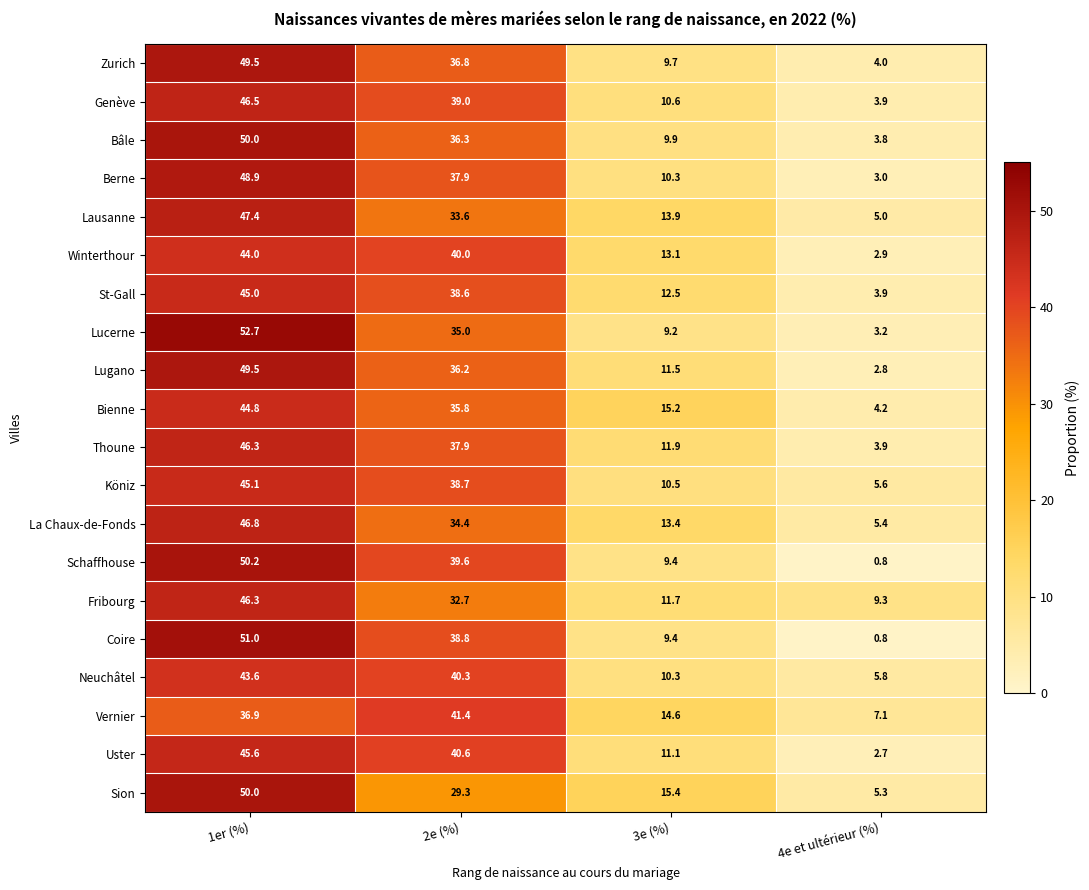

What is the difference between the Schaffhouse values at 4e et ultérieur (%) and 2e (%)?

38.8